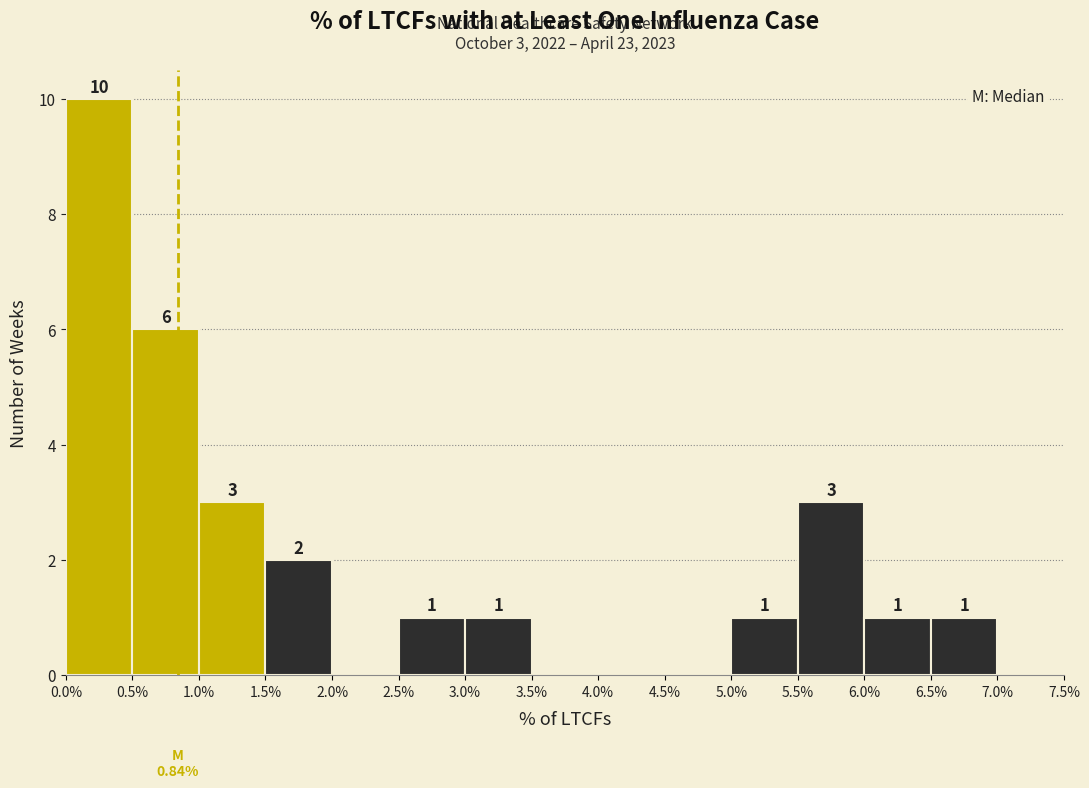

Over which range of the x-axis is the bar tallest?

0.0% to 0.5%